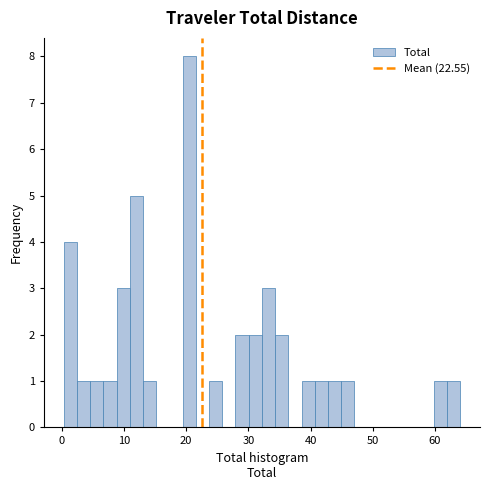

Around what value on the x-axis is the tallest bar? Give the approximate position of its centre, as read against the axis.

21